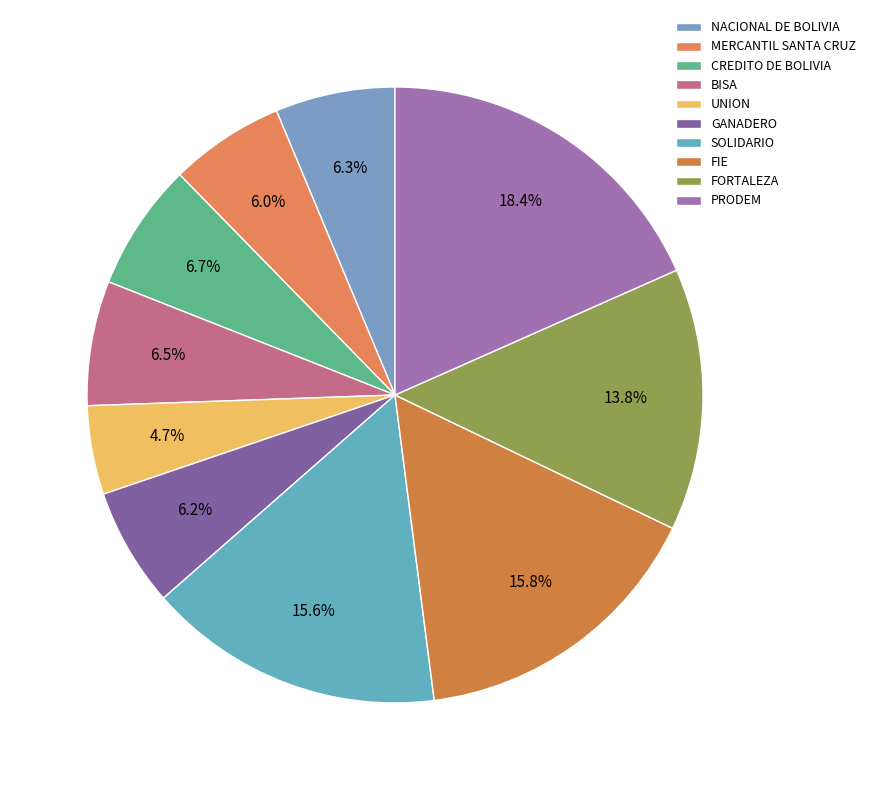

What percentage is NOT represented by BISA?

93.5%